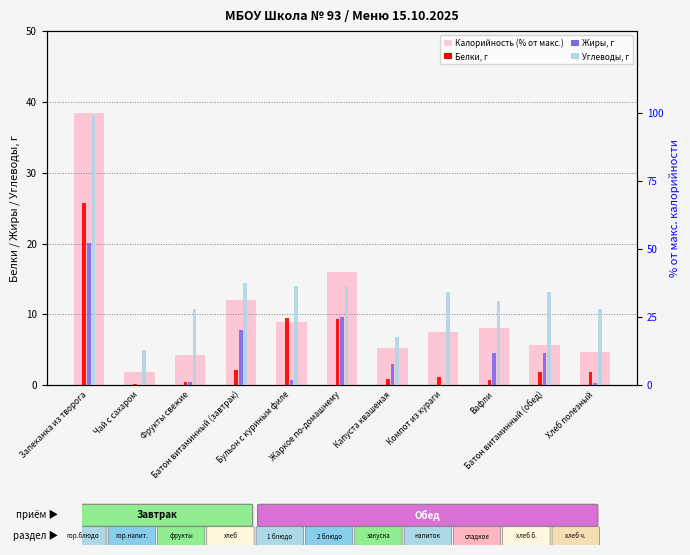

What are all the series names shown in the legend?

Белки, г, Жиры, г, Углеводы, г, Калорийность (% от макс.)